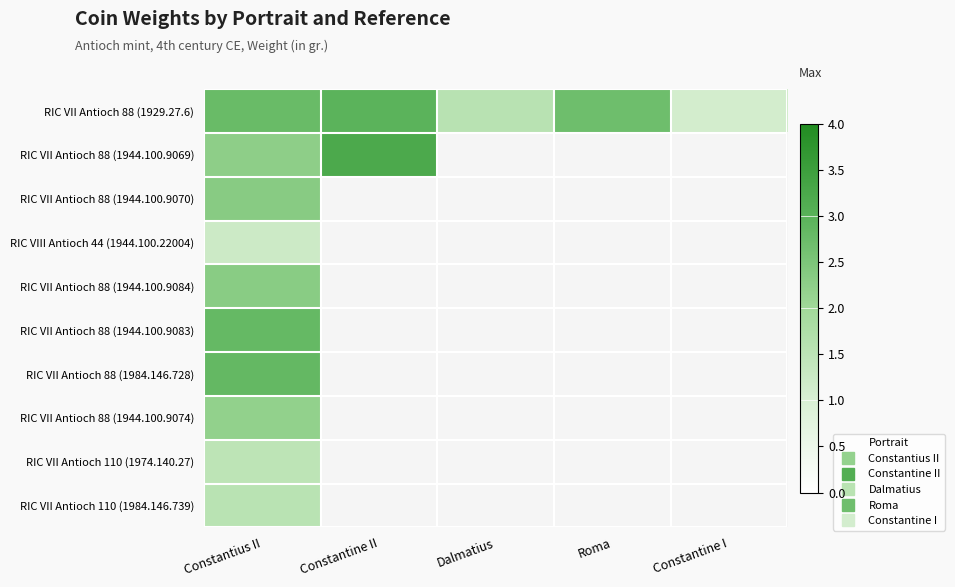

At which label is RIC VII Antioch 88 (1944.100.9084) closest to 2?

Constantius II